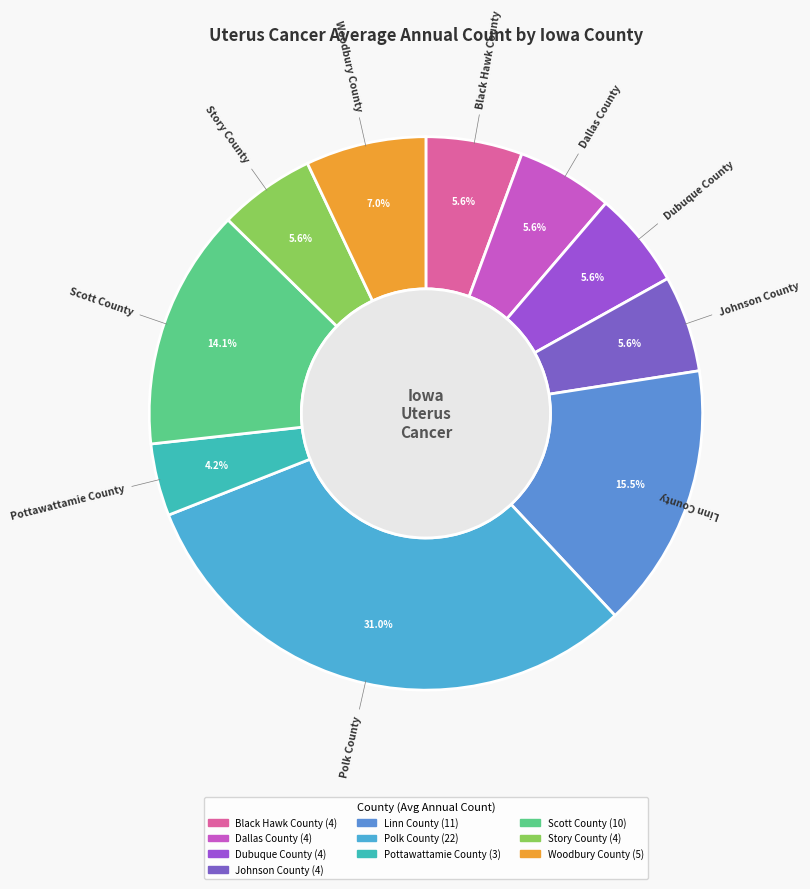

How many slices are in this pie chart?

10